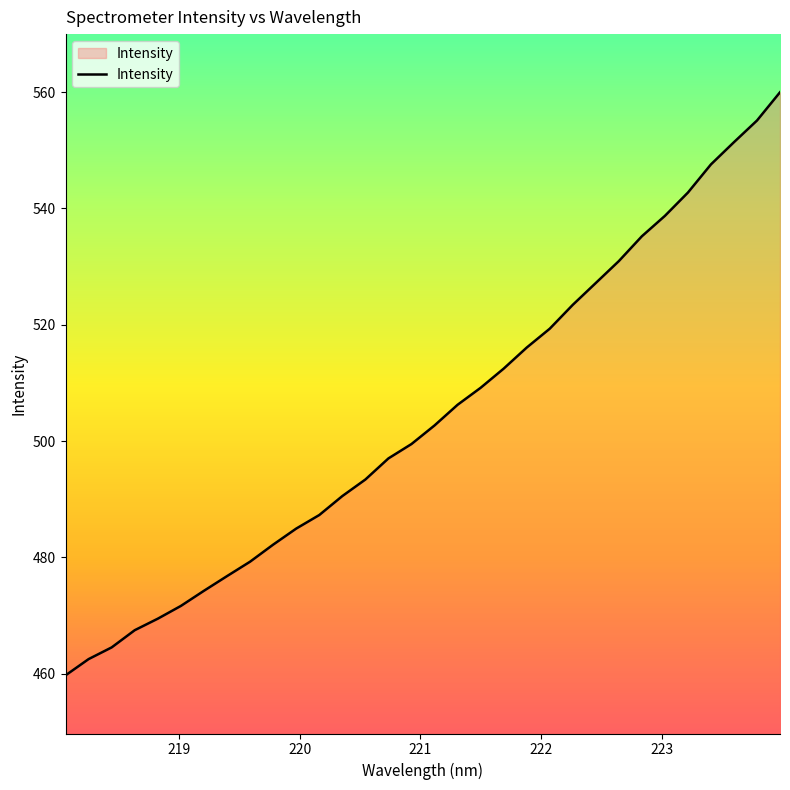

What is the minimum value shown in the chart?

459.7